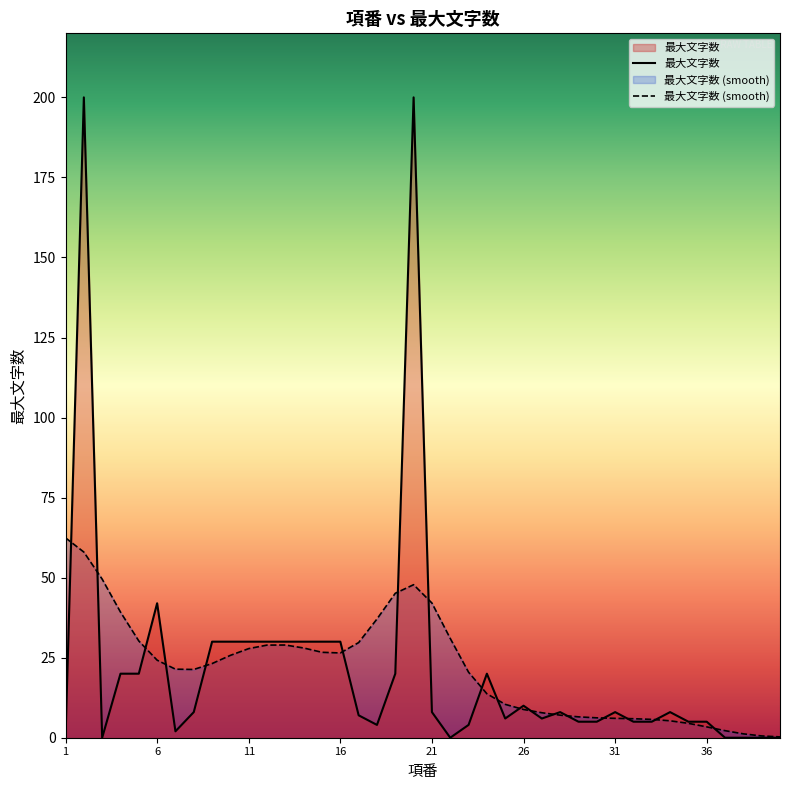

The chart shows a value of 0 at 37. True or false?

True